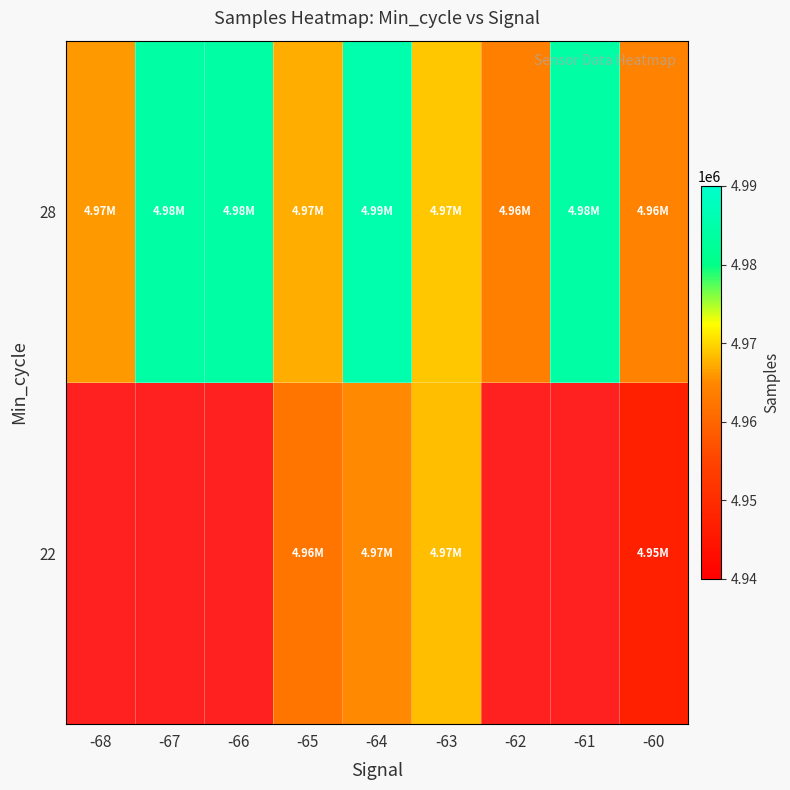

At which label does 28 first exceed 4968912?

-67